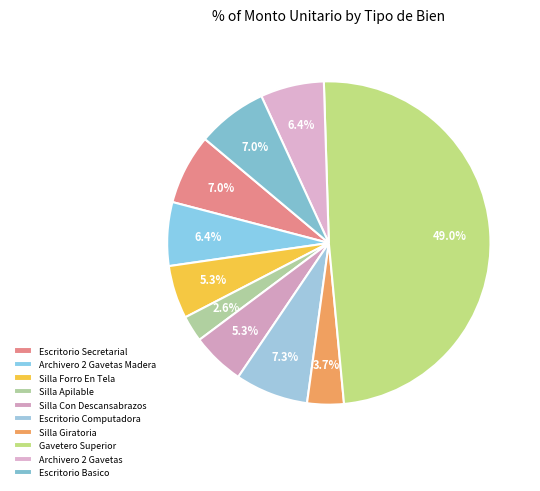

How many slices are in this pie chart?

10